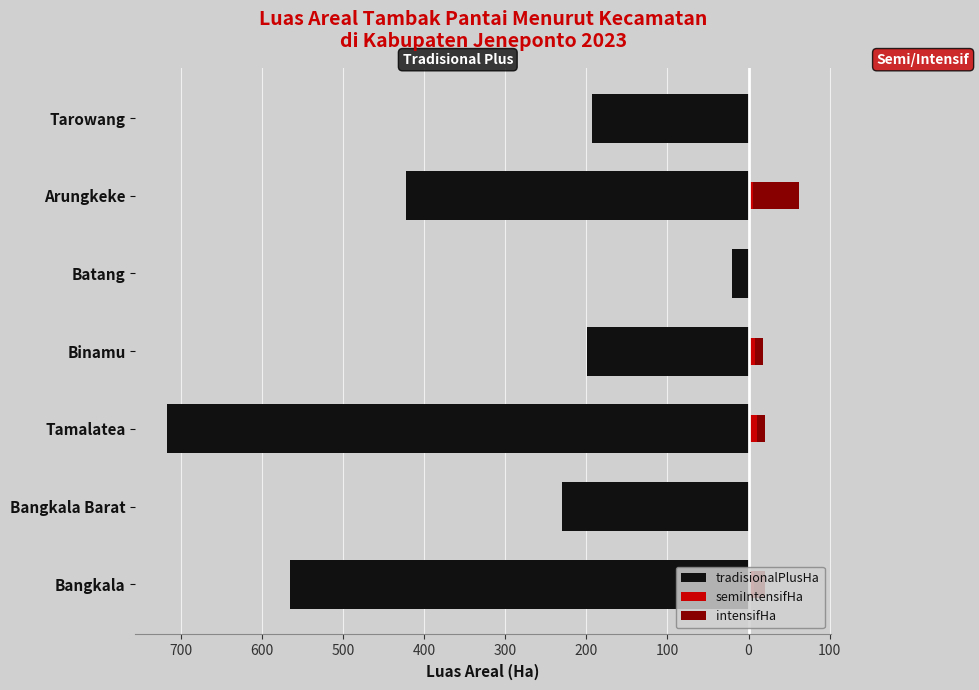

How many bars are there in each group?

3